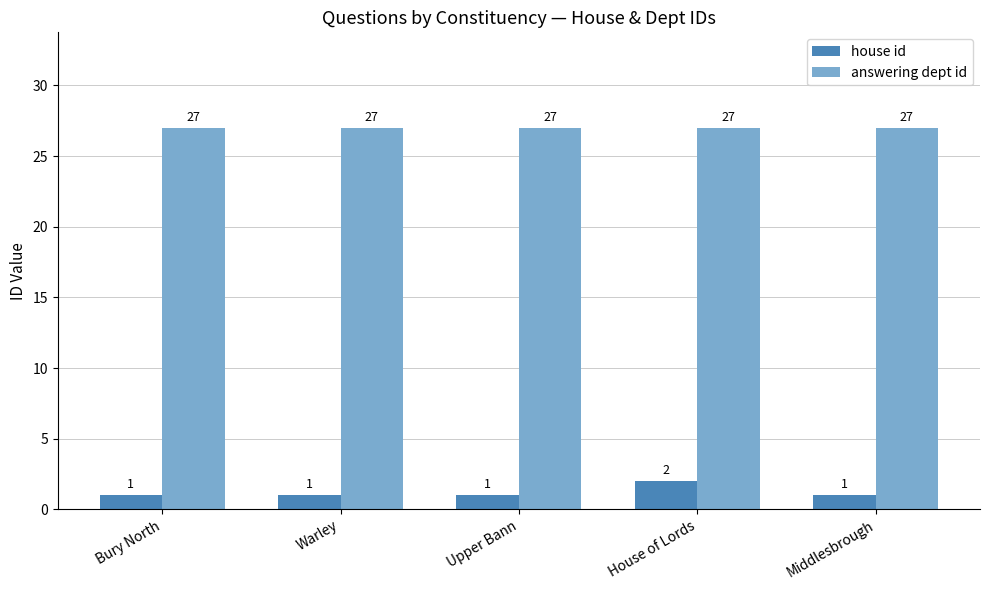

The house id series shows 2 at House of Lords. True or false?

True